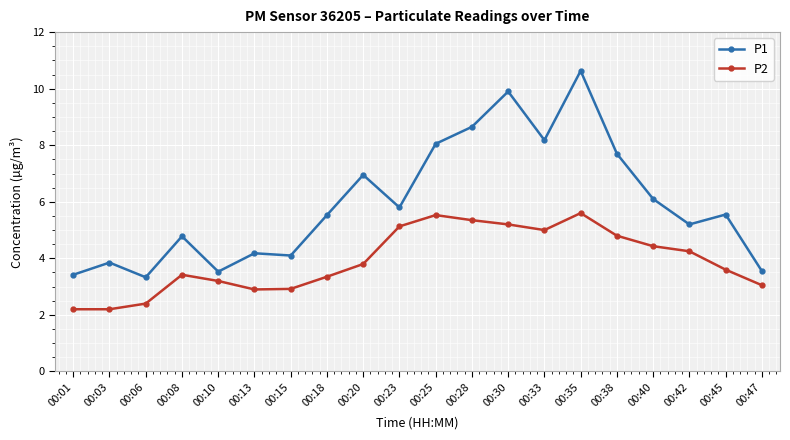

What is the maximum value shown in the chart?

10.6